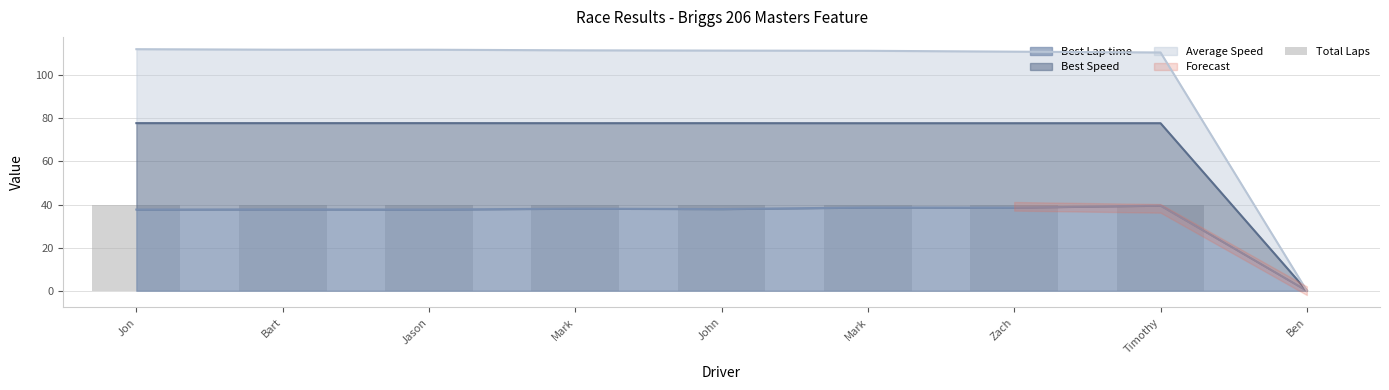

Reading left to right, what are all the values shown in this chart?

Jon=40	Bart=40	Jason=40	Mark=40	John=40	Mark=40	Zach=40	Timothy=40	Ben=0